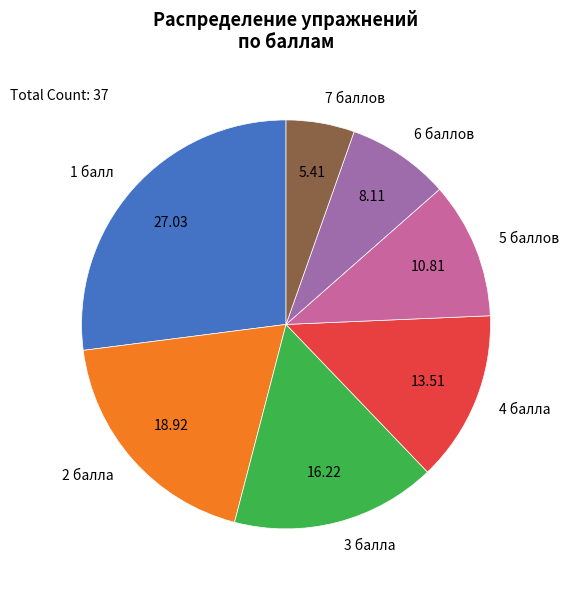

Is there any slice that represents more than half of the pie?

No